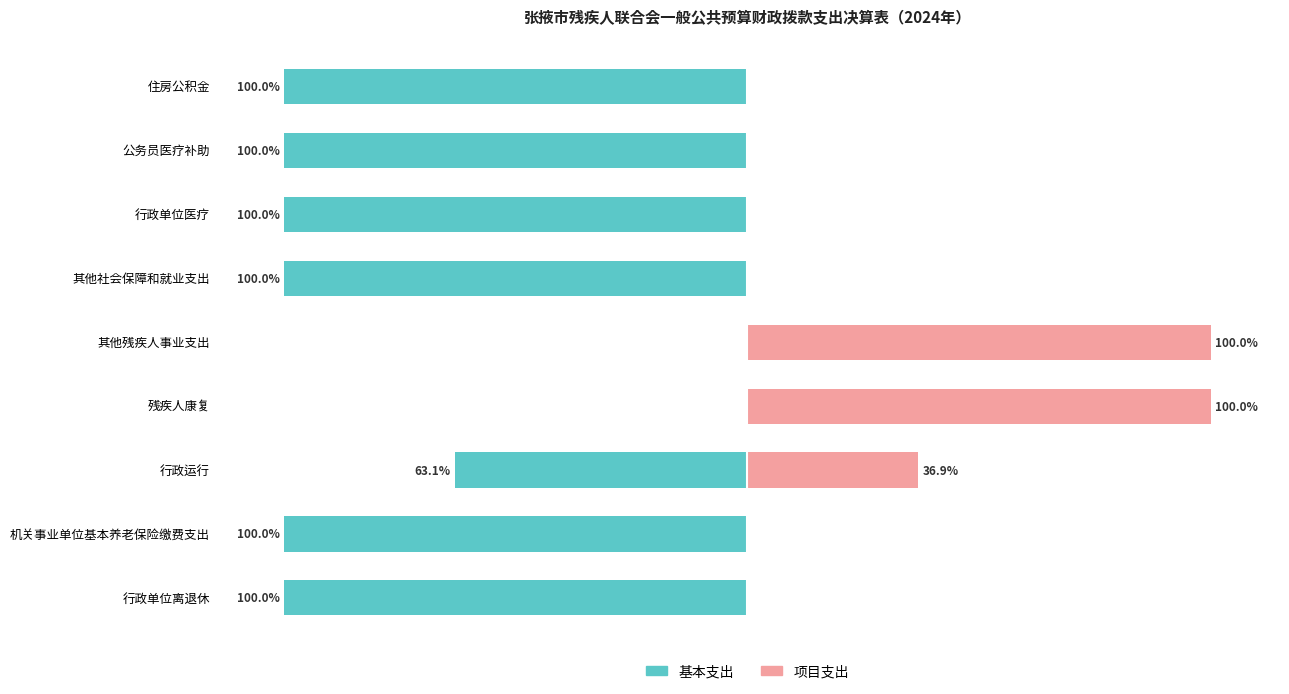

Count the number of categories in the chart.

9